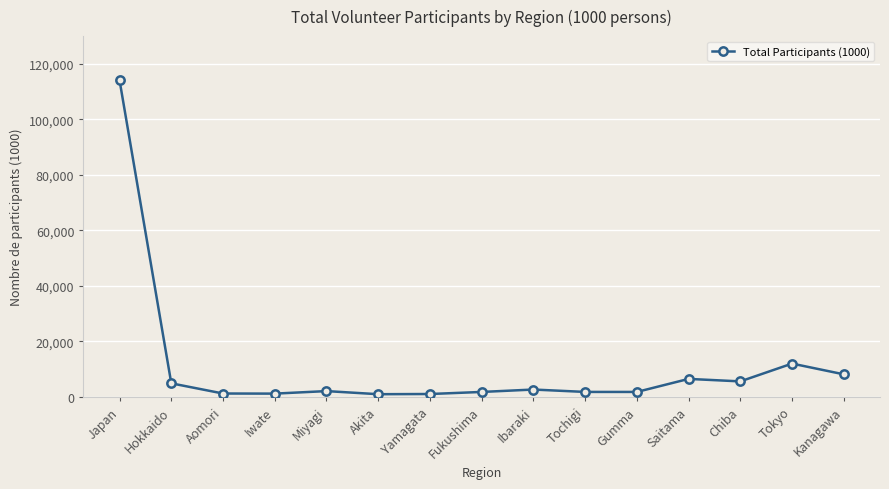

What is the difference between the values at Miyagi and Gumma?

305